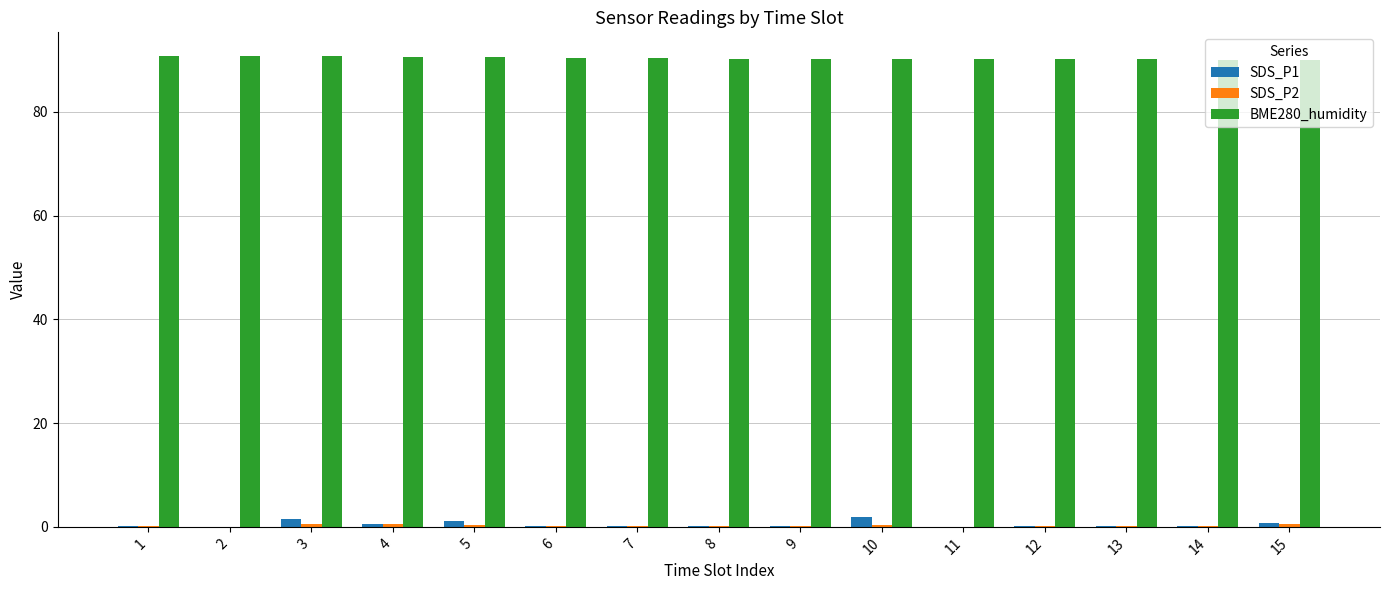

Is it true that BME280_humidity equals 90.2 at 12?

True